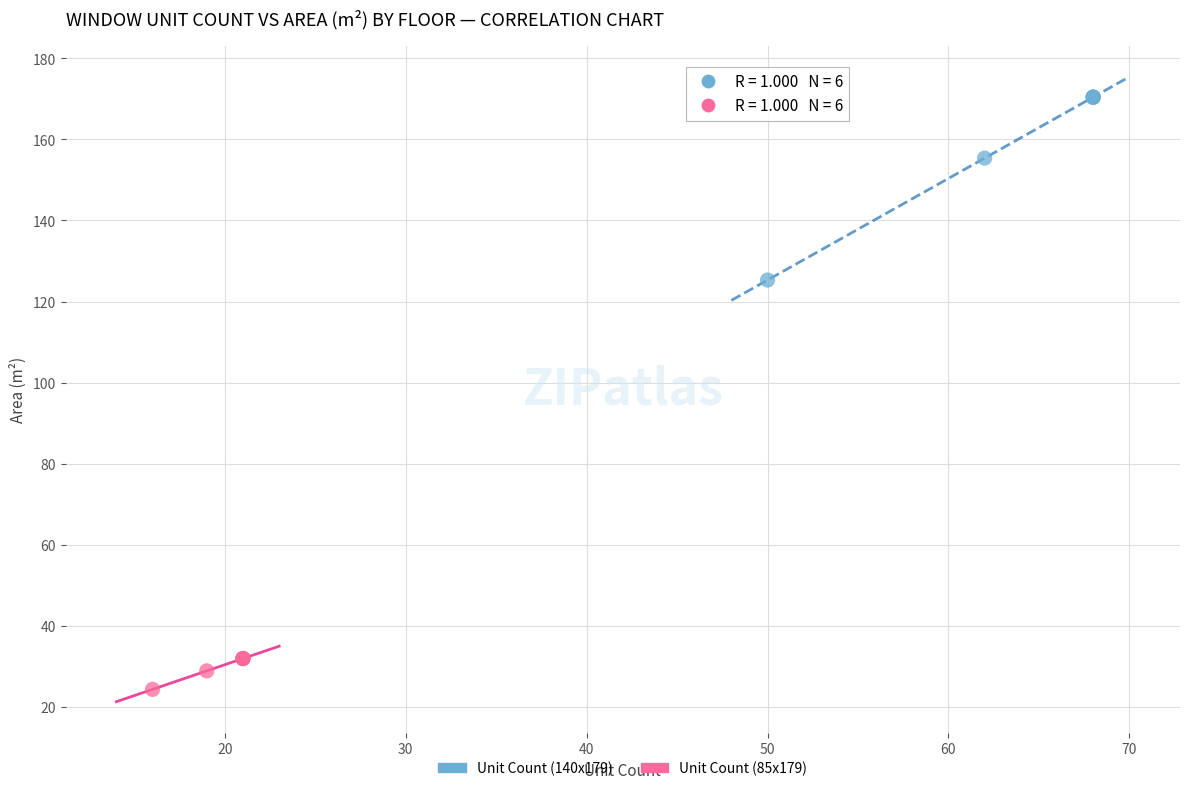

Which series contains the highest Y value?

Unit Count (140x179)